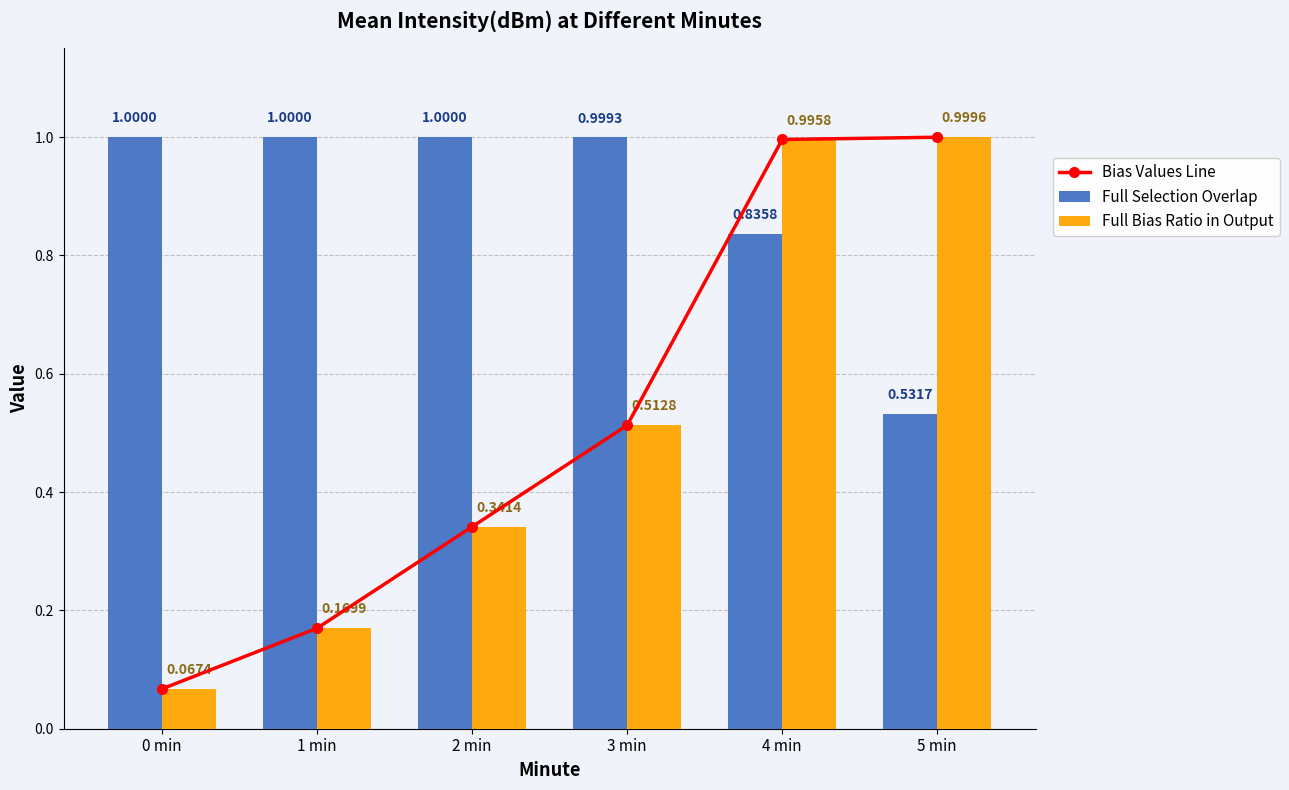

What is the label of the 1st bar from the left?

0 min